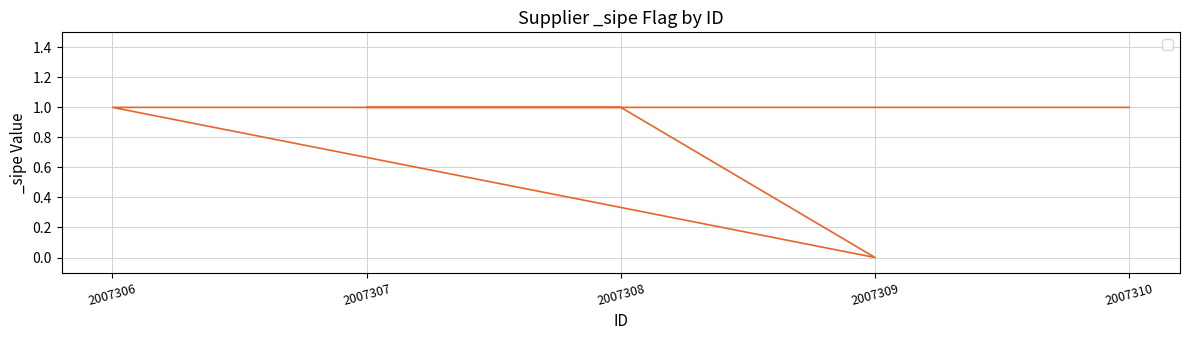

What is the maximum value shown in the chart?

1